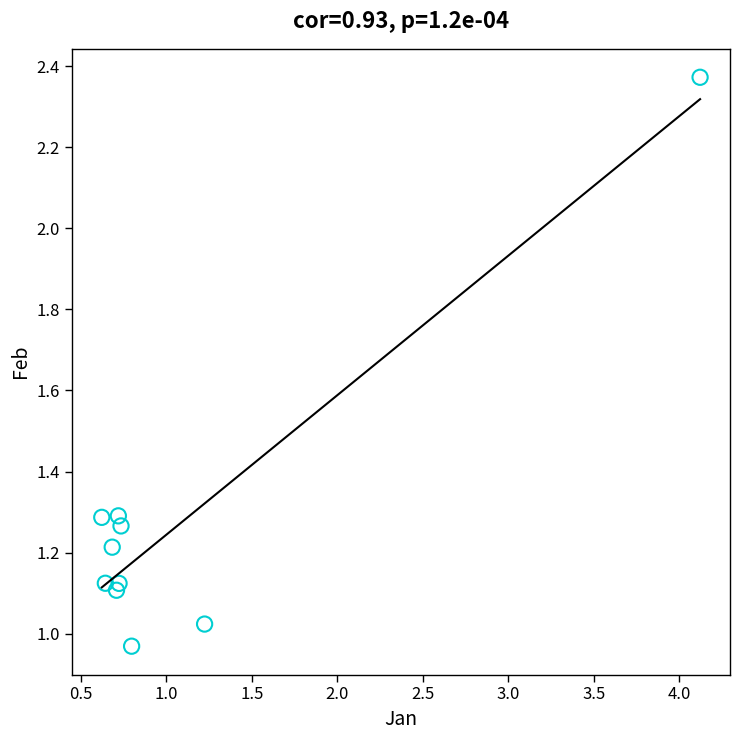

What is the range of Y values (max minus min)?

1.4